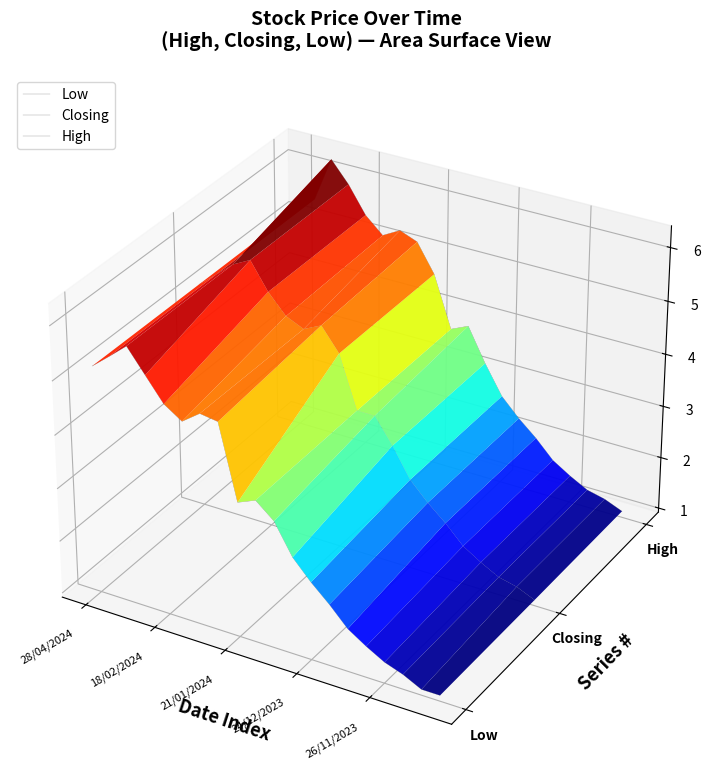

Which series has the largest total across all categories?

High